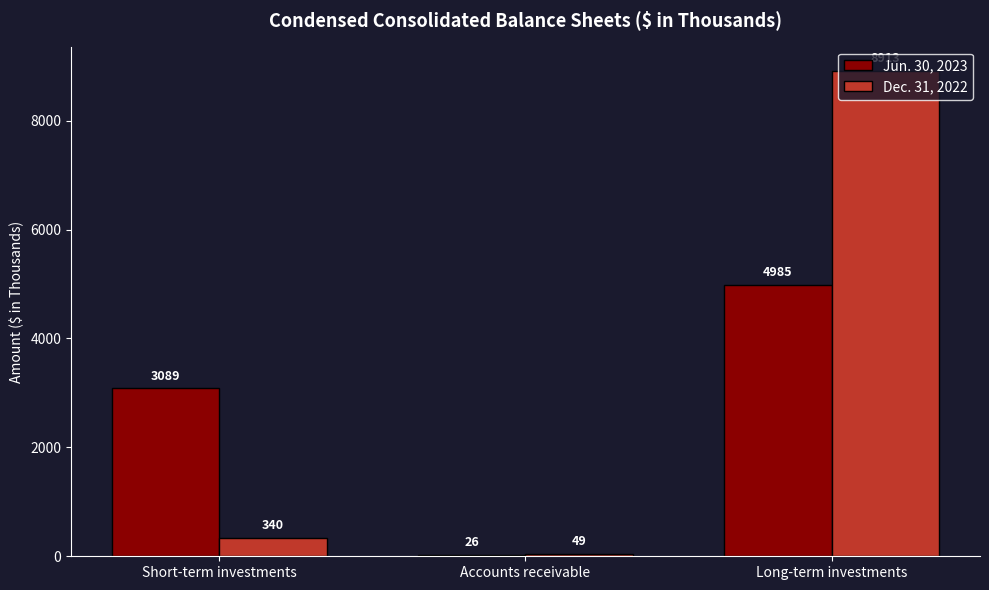

Which series changed the most between Short-term investments and Long-term investments?

Dec. 31, 2022